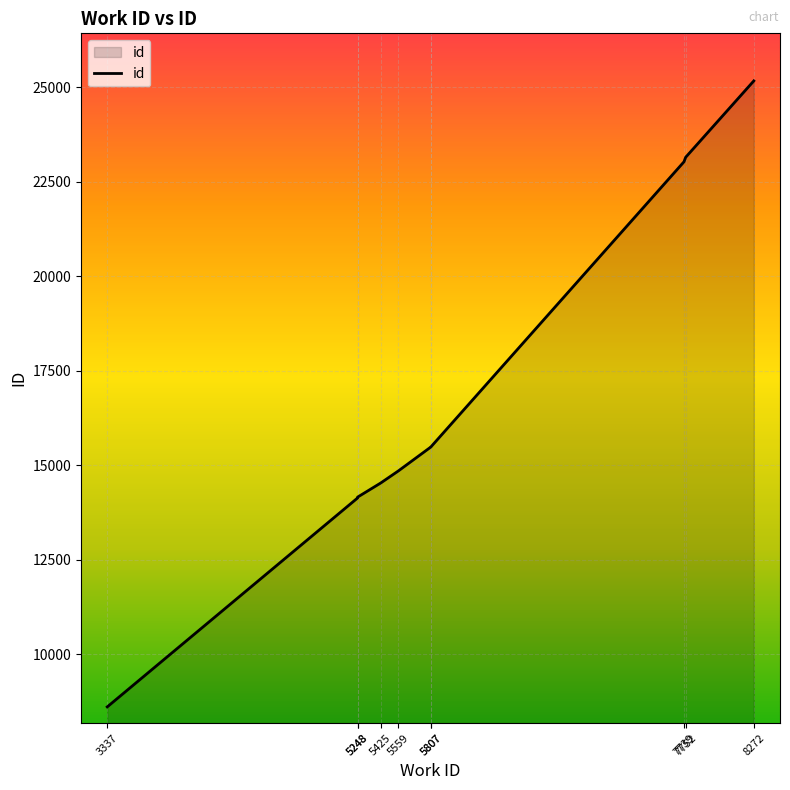

At which category does the chart reach its peak across all series?

8272